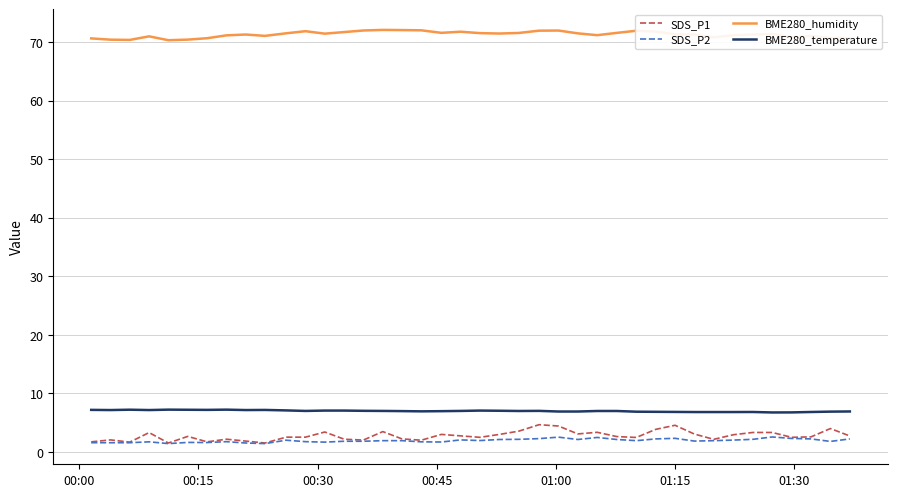

At how many categories does at least one series exceed 34?

40